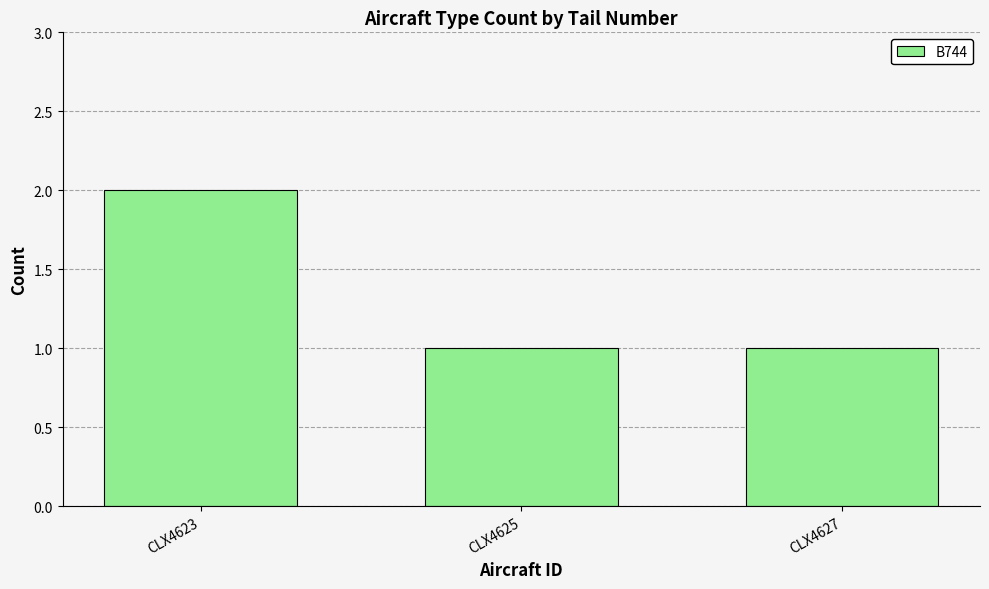

Count the number of categories in the chart.

3